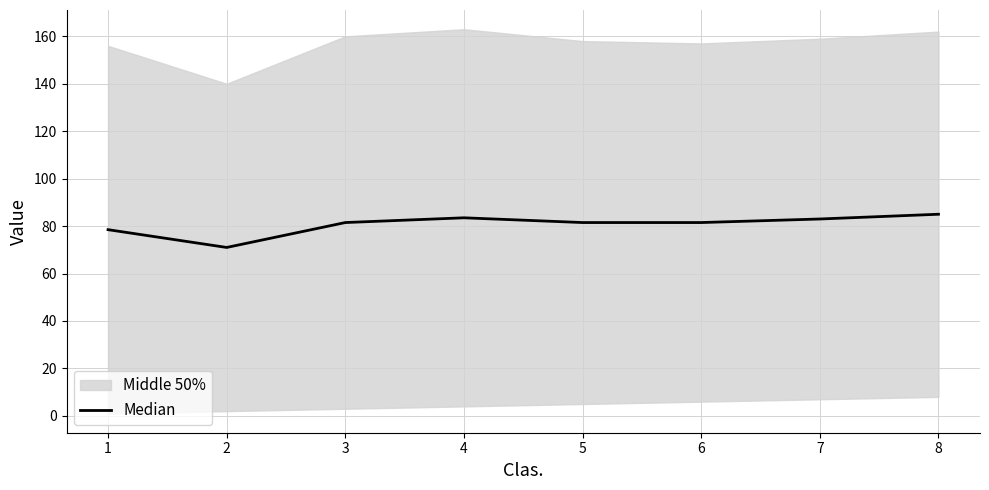

Where is the data nearest to the value 78?

1